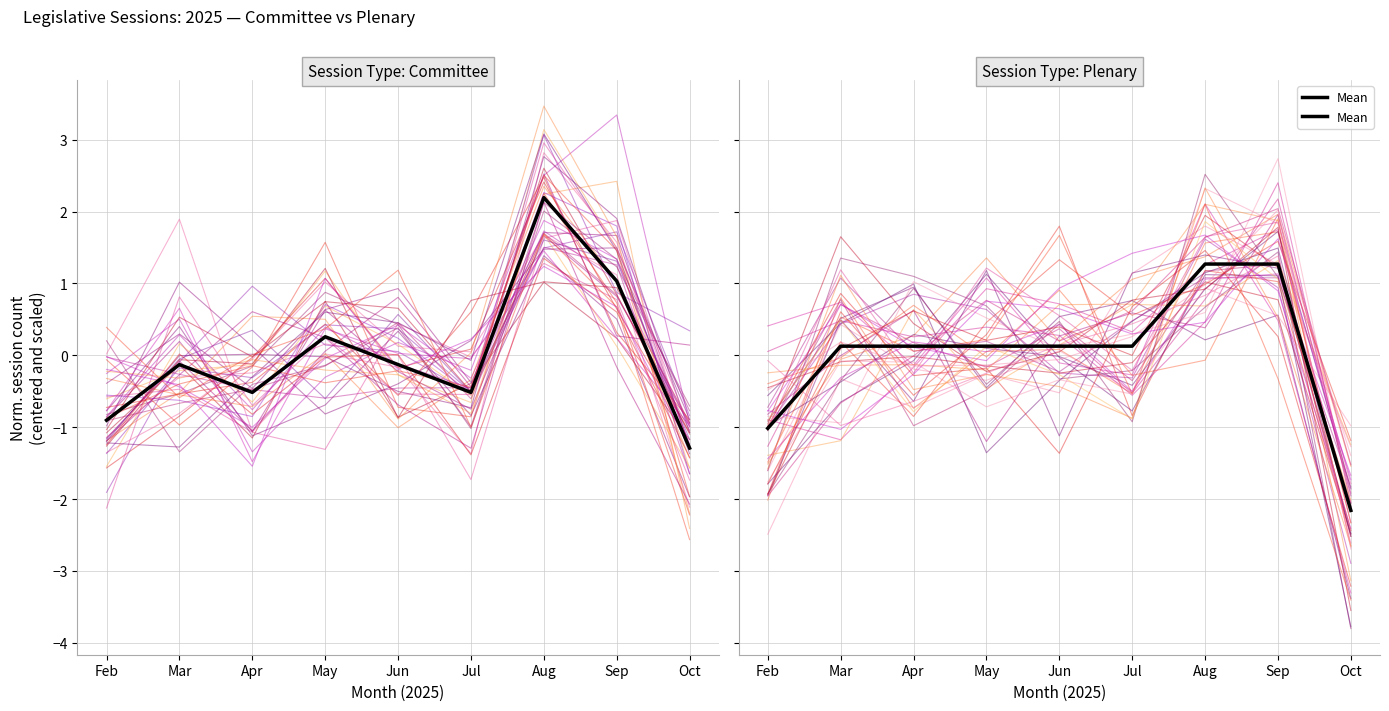

Which has a higher value, Apr or Sep?

Sep